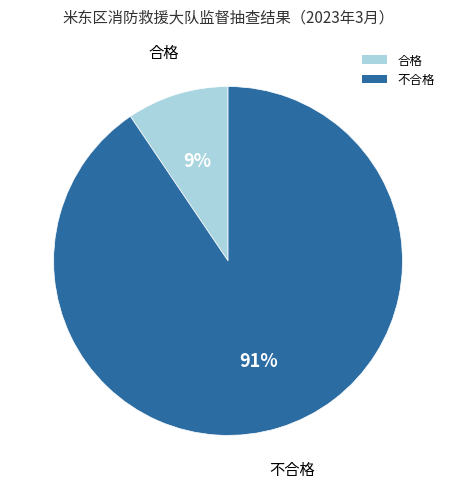

What is the smallest slice in the pie chart?

合格